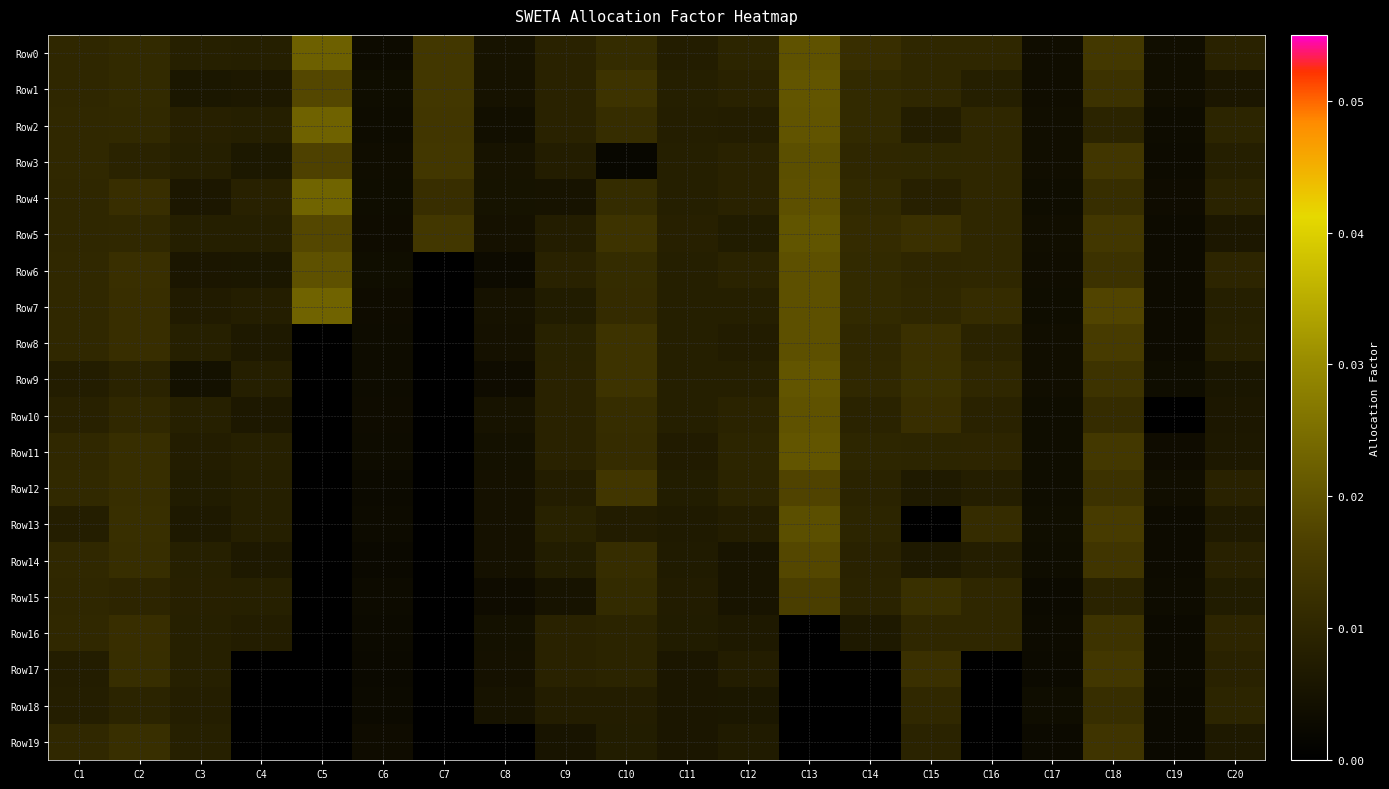

Reading right to left, extract all data points from this chart.

Row0: C20=0.0	C19=0.0	C18=0.0	C17=0.0	C16=0.0	C15=0.0	C14=0.0	C13=0.0	C12=0.0	C11=0.0	C10=0.0	C9=0.0	C8=0.0	C7=0.0	C6=0.0	C5=0.0	C4=0.0	C3=0.0	C2=0.0	C1=0.0
Row1: C20=0.0	C19=0.0	C18=0.0	C17=0.0	C16=0.0	C15=0.0	C14=0.0	C13=0.0	C12=0.0	C11=0.0	C10=0.0	C9=0.0	C8=0.0	C7=0.0	C6=0.0	C5=0.0	C4=0.0	C3=0.0	C2=0.0	C1=0.0
Row2: C20=0.0	C19=0.0	C18=0.0	C17=0.0	C16=0.0	C15=0.0	C14=0.0	C13=0.0	C12=0.0	C11=0.0	C10=0.0	C9=0.0	C8=0.0	C7=0.0	C6=0.0	C5=0.0	C4=0.0	C3=0.0	C2=0.0	C1=0.0
Row3: C20=0.0	C19=0.0	C18=0.0	C17=0.0	C16=0.0	C15=0.0	C14=0.0	C13=0.0	C12=0.0	C11=0.0	C10=0.0	C9=0.0	C8=0.0	C7=0.0	C6=0.0	C5=0.0	C4=0.0	C3=0.0	C2=0.0	C1=0.0
Row4: C20=0.0	C19=0.0	C18=0.0	C17=0.0	C16=0.0	C15=0.0	C14=0.0	C13=0.0	C12=0.0	C11=0.0	C10=0.0	C9=0.0	C8=0.0	C7=0.0	C6=0.0	C5=0.0	C4=0.0	C3=0.0	C2=0.0	C1=0.0
Row5: C20=0.0	C19=0.0	C18=0.0	C17=0.0	C16=0.0	C15=0.0	C14=0.0	C13=0.0	C12=0.0	C11=0.0	C10=0.0	C9=0.0	C8=0.0	C7=0.0	C6=0.0	C5=0.0	C4=0.0	C3=0.0	C2=0.0	C1=0.0
Row6: C20=0.0	C19=0.0	C18=0.0	C17=0.0	C16=0.0	C15=0.0	C14=0.0	C13=0.0	C12=0.0	C11=0.0	C10=0.0	C9=0.0	C8=0.0	C7=0.0	C6=0.0	C5=0.0	C4=0.0	C3=0.0	C2=0.0	C1=0.0
Row7: C20=0.0	C19=0.0	C18=0.0	C17=0.0	C16=0.0	C15=0.0	C14=0.0	C13=0.0	C12=0.0	C11=0.0	C10=0.0	C9=0.0	C8=0.0	C7=0.0	C6=0.0	C5=0.0	C4=0.0	C3=0.0	C2=0.0	C1=0.0
Row8: C20=0.0	C19=0.0	C18=0.0	C17=0.0	C16=0.0	C15=0.0	C14=0.0	C13=0.0	C12=0.0	C11=0.0	C10=0.0	C9=0.0	C8=0.0	C7=0.0	C6=0.0	C5=0.0	C4=0.0	C3=0.0	C2=0.0	C1=0.0
Row9: C20=0.0	C19=0.0	C18=0.0	C17=0.0	C16=0.0	C15=0.0	C14=0.0	C13=0.0	C12=0.0	C11=0.0	C10=0.0	C9=0.0	C8=0.0	C7=0.0	C6=0.0	C5=0.0	C4=0.0	C3=0.0	C2=0.0	C1=0.0
Row10: C20=0.0	C19=0.0	C18=0.0	C17=0.0	C16=0.0	C15=0.0	C14=0.0	C13=0.0	C12=0.0	C11=0.0	C10=0.0	C9=0.0	C8=0.0	C7=0.0	C6=0.0	C5=0.0	C4=0.0	C3=0.0	C2=0.0	C1=0.0
Row11: C20=0.0	C19=0.0	C18=0.0	C17=0.0	C16=0.0	C15=0.0	C14=0.0	C13=0.0	C12=0.0	C11=0.0	C10=0.0	C9=0.0	C8=0.0	C7=0.0	C6=0.0	C5=0.0	C4=0.0	C3=0.0	C2=0.0	C1=0.0
Row12: C20=0.0	C19=0.0	C18=0.0	C17=0.0	C16=0.0	C15=0.0	C14=0.0	C13=0.0	C12=0.0	C11=0.0	C10=0.0	C9=0.0	C8=0.0	C7=0.0	C6=0.0	C5=0.0	C4=0.0	C3=0.0	C2=0.0	C1=0.0
Row13: C20=0.0	C19=0.0	C18=0.0	C17=0.0	C16=0.0	C15=0.0	C14=0.0	C13=0.0	C12=0.0	C11=0.0	C10=0.0	C9=0.0	C8=0.0	C7=0.0	C6=0.0	C5=0.0	C4=0.0	C3=0.0	C2=0.0	C1=0.0
Row14: C20=0.0	C19=0.0	C18=0.0	C17=0.0	C16=0.0	C15=0.0	C14=0.0	C13=0.0	C12=0.0	C11=0.0	C10=0.0	C9=0.0	C8=0.0	C7=0.0	C6=0.0	C5=0.0	C4=0.0	C3=0.0	C2=0.0	C1=0.0
Row15: C20=0.0	C19=0.0	C18=0.0	C17=0.0	C16=0.0	C15=0.0	C14=0.0	C13=0.0	C12=0.0	C11=0.0	C10=0.0	C9=0.0	C8=0.0	C7=0.0	C6=0.0	C5=0.0	C4=0.0	C3=0.0	C2=0.0	C1=0.0
Row16: C20=0.0	C19=0.0	C18=0.0	C17=0.0	C16=0.0	C15=0.0	C14=0.0	C13=0.0	C12=0.0	C11=0.0	C10=0.0	C9=0.0	C8=0.0	C7=0.0	C6=0.0	C5=0.0	C4=0.0	C3=0.0	C2=0.0	C1=0.0
Row17: C20=0.0	C19=0.0	C18=0.0	C17=0.0	C16=0.0	C15=0.0	C14=0.0	C13=0.0	C12=0.0	C11=0.0	C10=0.0	C9=0.0	C8=0.0	C7=0.0	C6=0.0	C5=0.0	C4=0.0	C3=0.0	C2=0.0	C1=0.0
Row18: C20=0.0	C19=0.0	C18=0.0	C17=0.0	C16=0.0	C15=0.0	C14=0.0	C13=0.0	C12=0.0	C11=0.0	C10=0.0	C9=0.0	C8=0.0	C7=0.0	C6=0.0	C5=0.0	C4=0.0	C3=0.0	C2=0.0	C1=0.0
Row19: C20=0.0	C19=0.0	C18=0.0	C17=0.0	C16=0.0	C15=0.0	C14=0.0	C13=0.0	C12=0.0	C11=0.0	C10=0.0	C9=0.0	C8=0.0	C7=0.0	C6=0.0	C5=0.0	C4=0.0	C3=0.0	C2=0.0	C1=0.0